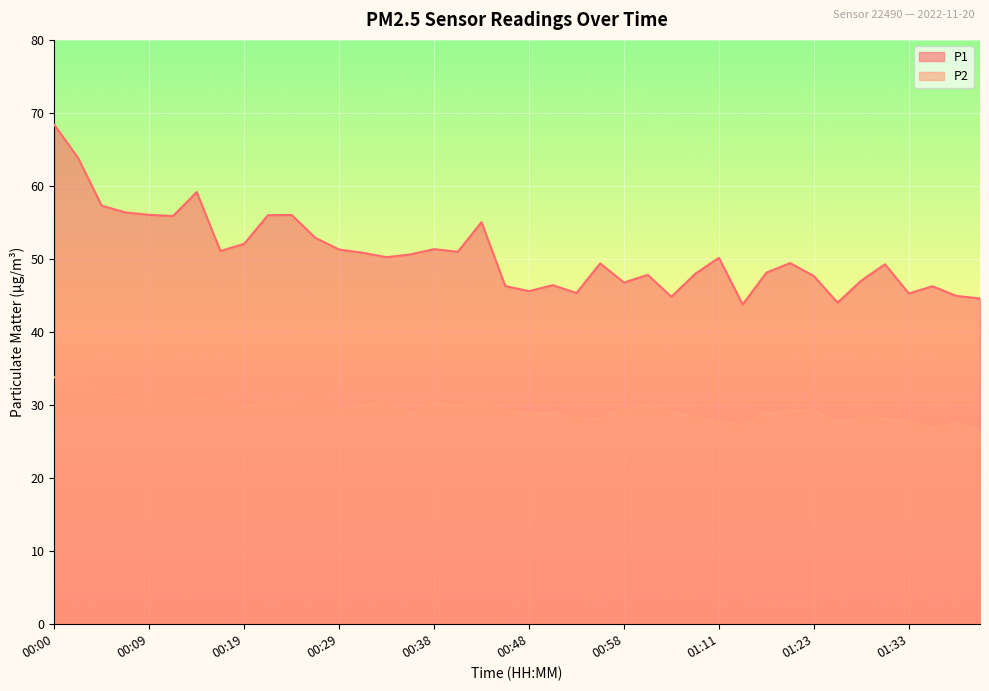

What is the sum of all P1 values?

2026.7